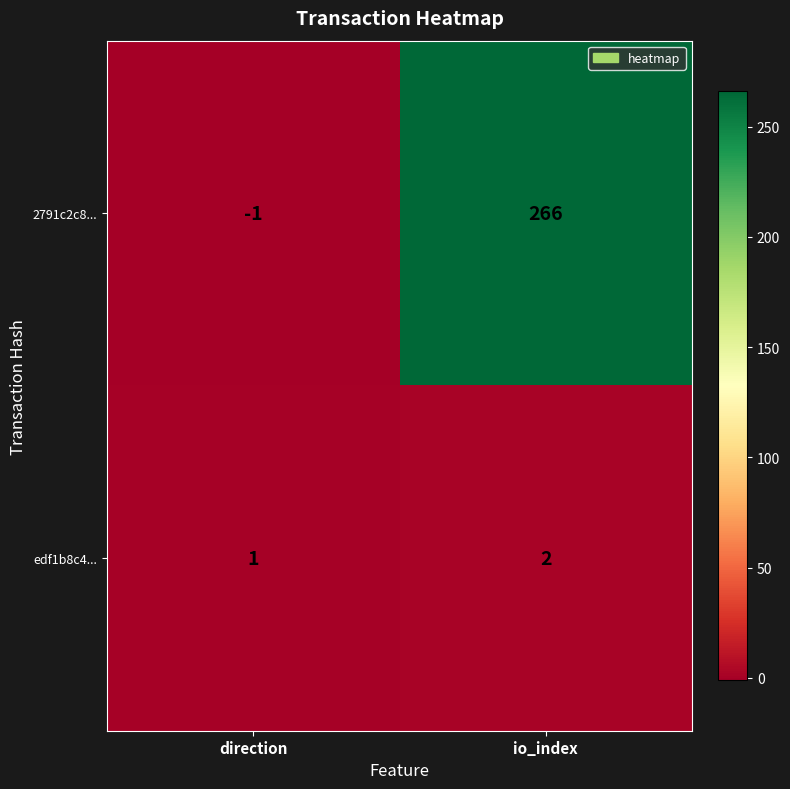

What is the sum of all 2791c2c8... values?

265